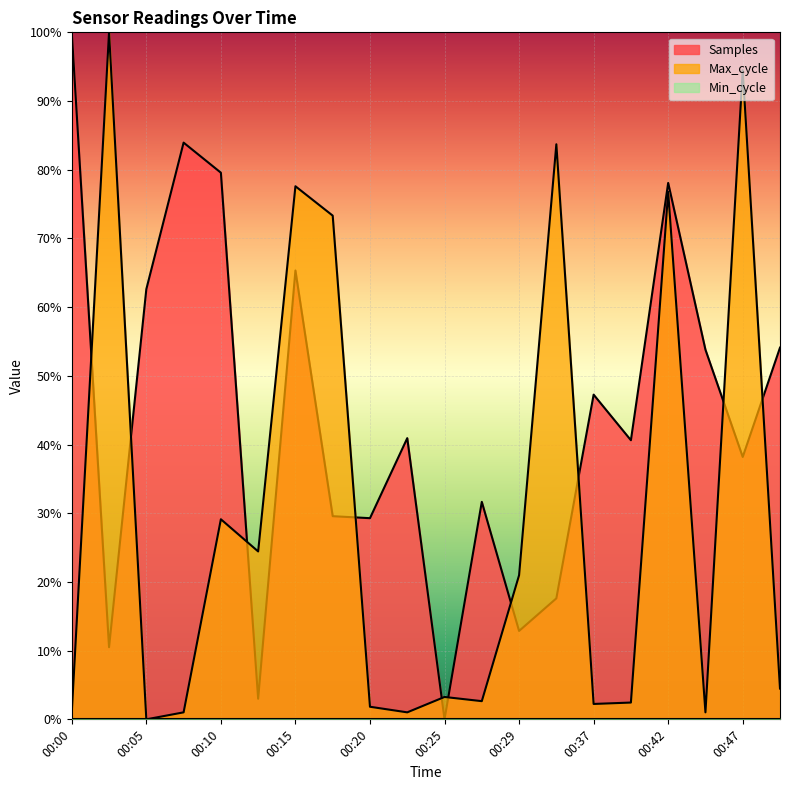

Rank the series by their maximum value, from lowest to highest.

Samples, Max_cycle